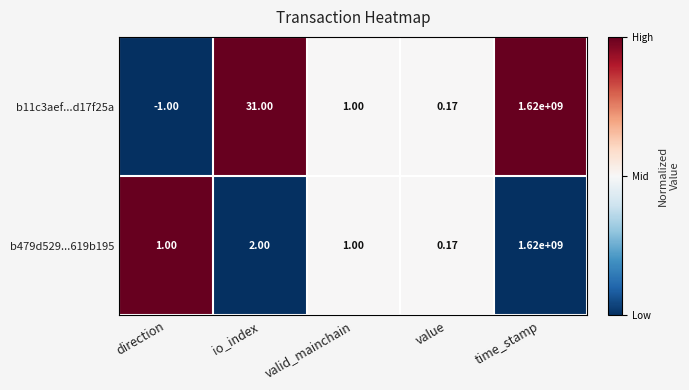

At which label is b479d529...619b195 closest to 810000000?

io_index